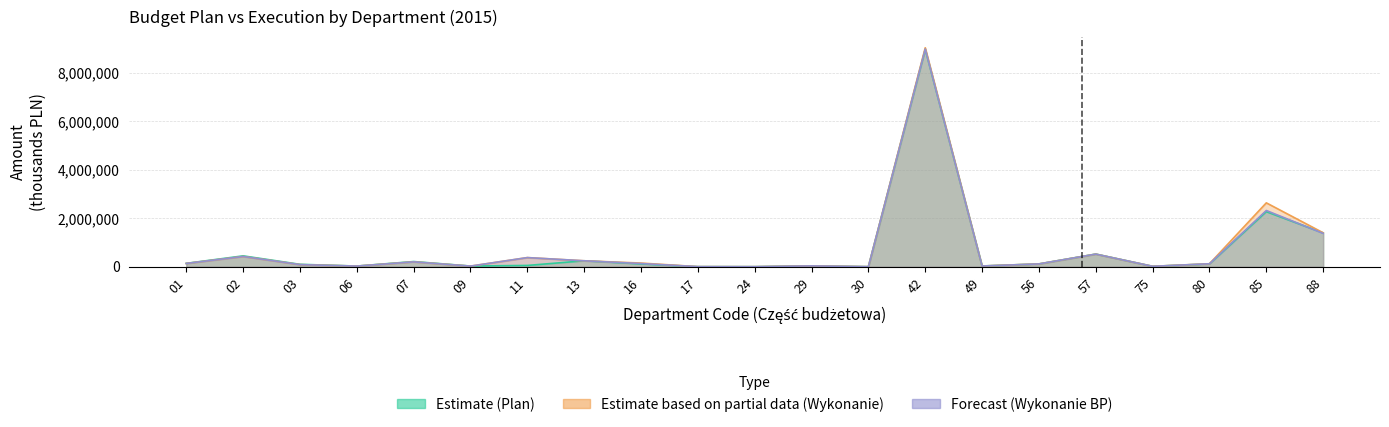

True or false: Wykonanie_BP has more than 1 interior local peaks.

True